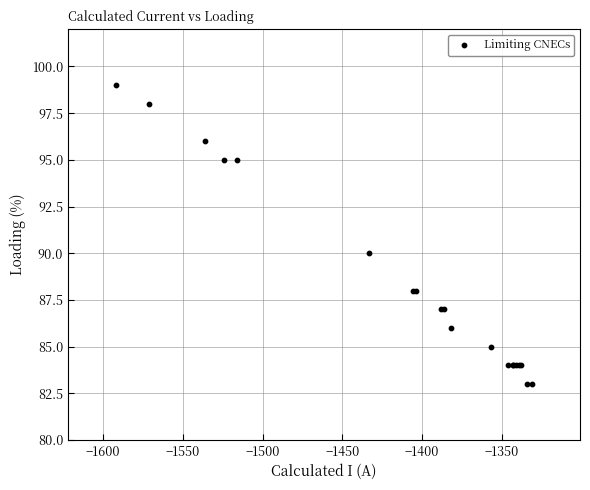

What Y value in the scatter plot is closest to 91?

90